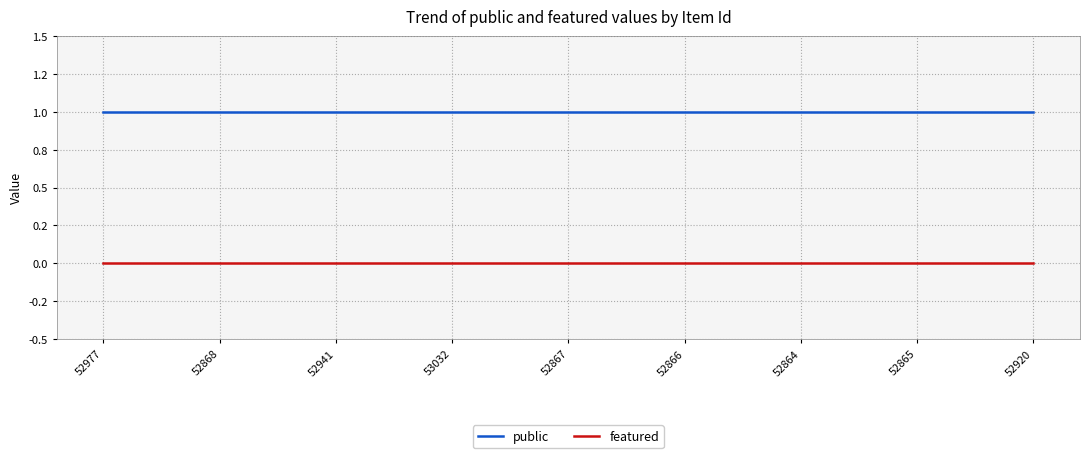

Is this an area chart (filled region under the line)?

No